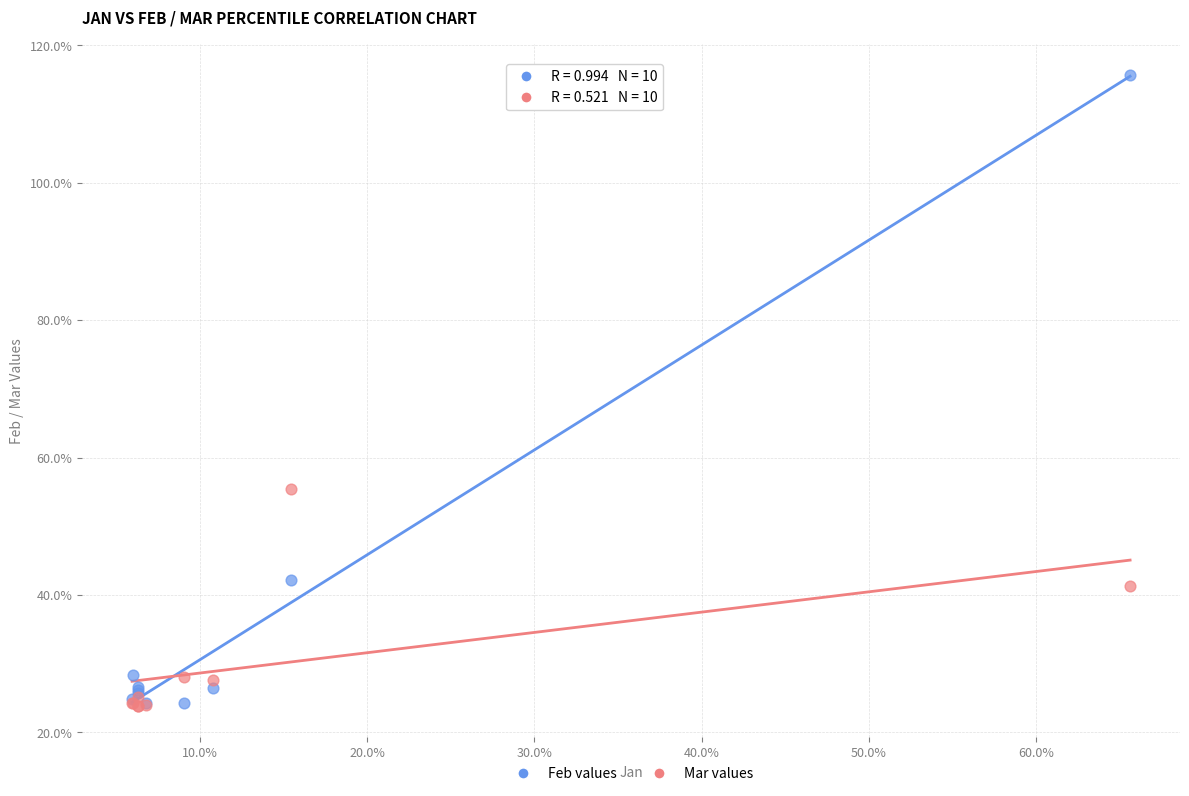

Which series has the largest Y range (max minus min)?

Feb values